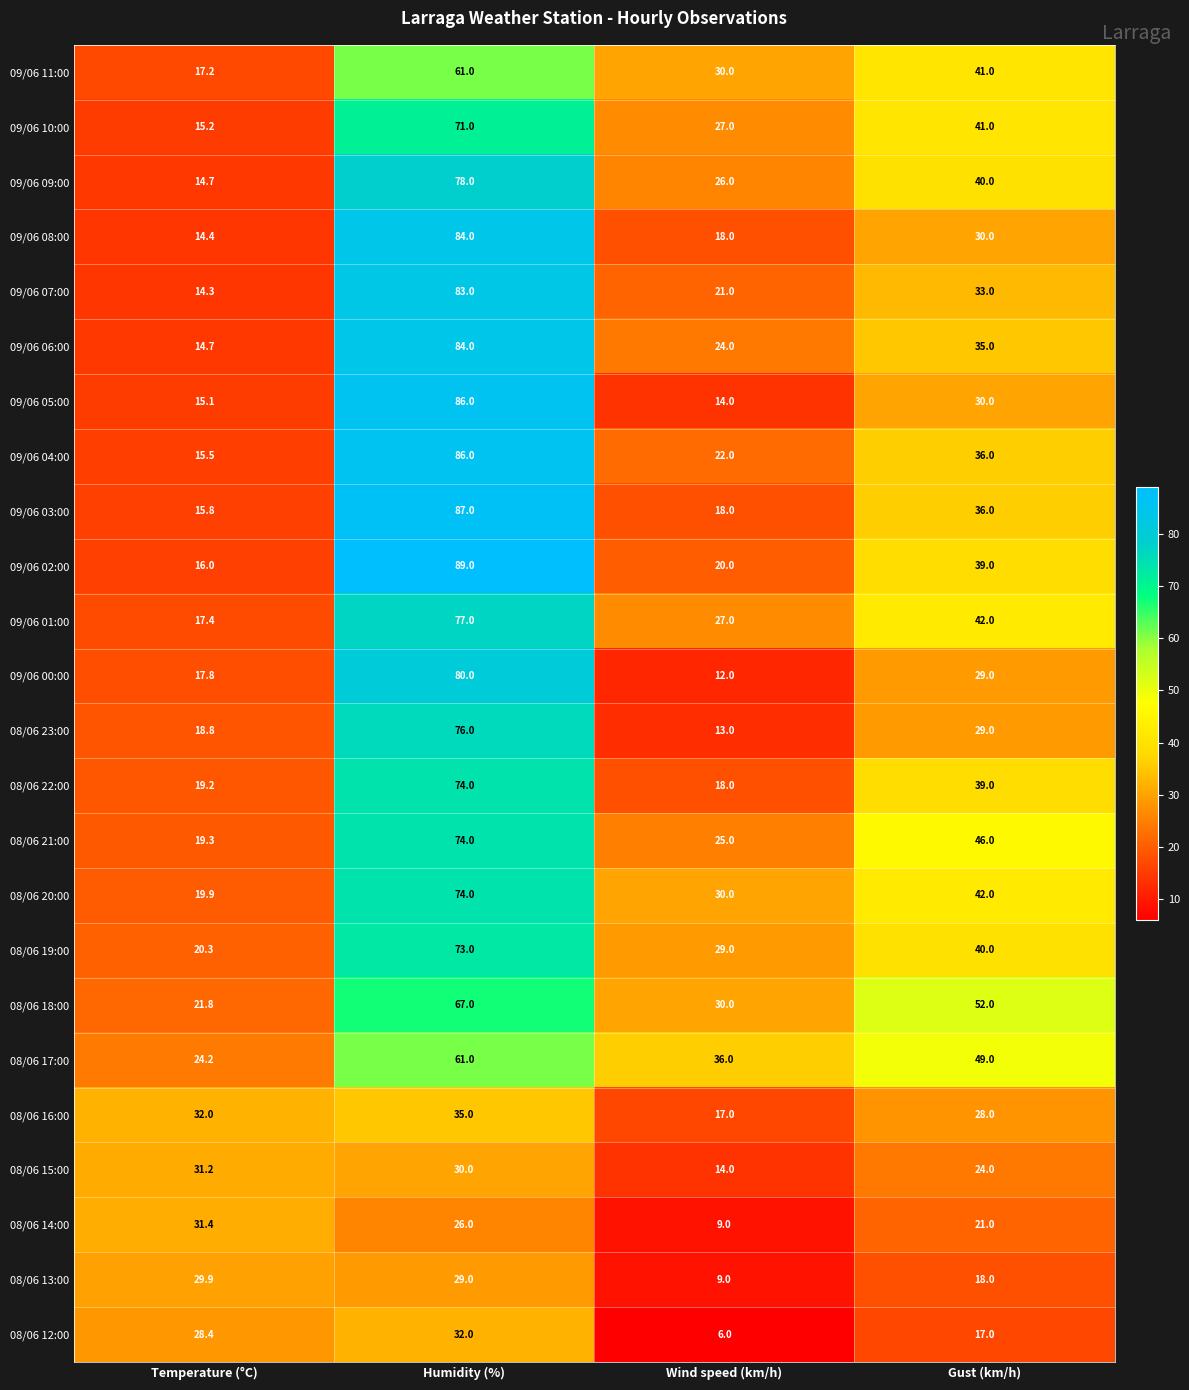

Read the 09/06 04:00 value at Temperature (°C).

15.5